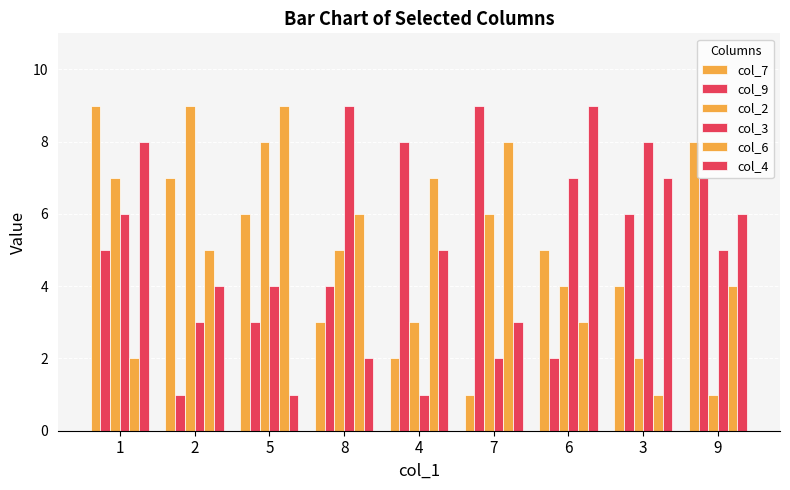

How many bars are there in total?

54